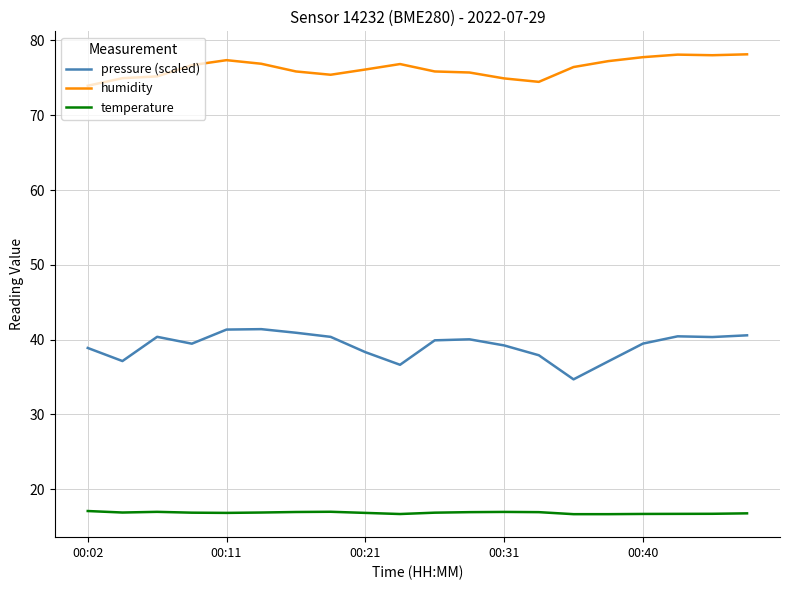

What is the maximum value for temperature?

17.1